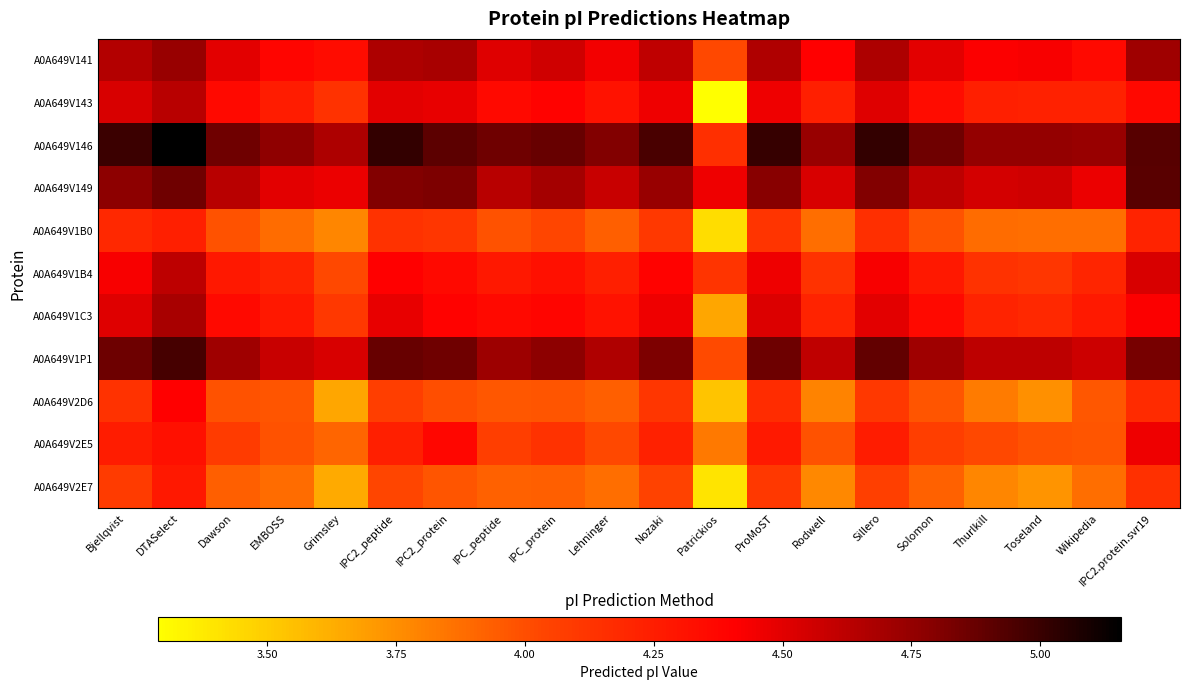

What is the smallest value displayed?

3.3